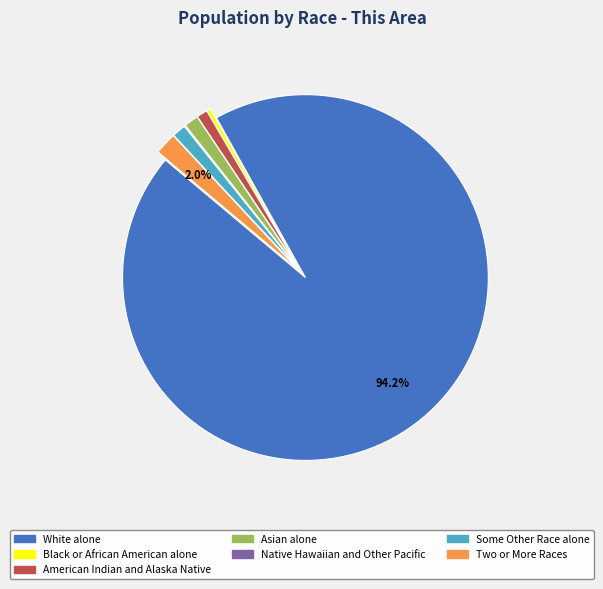

To the nearest percent, what percentage of the pie is Some Other Race alone?

1%